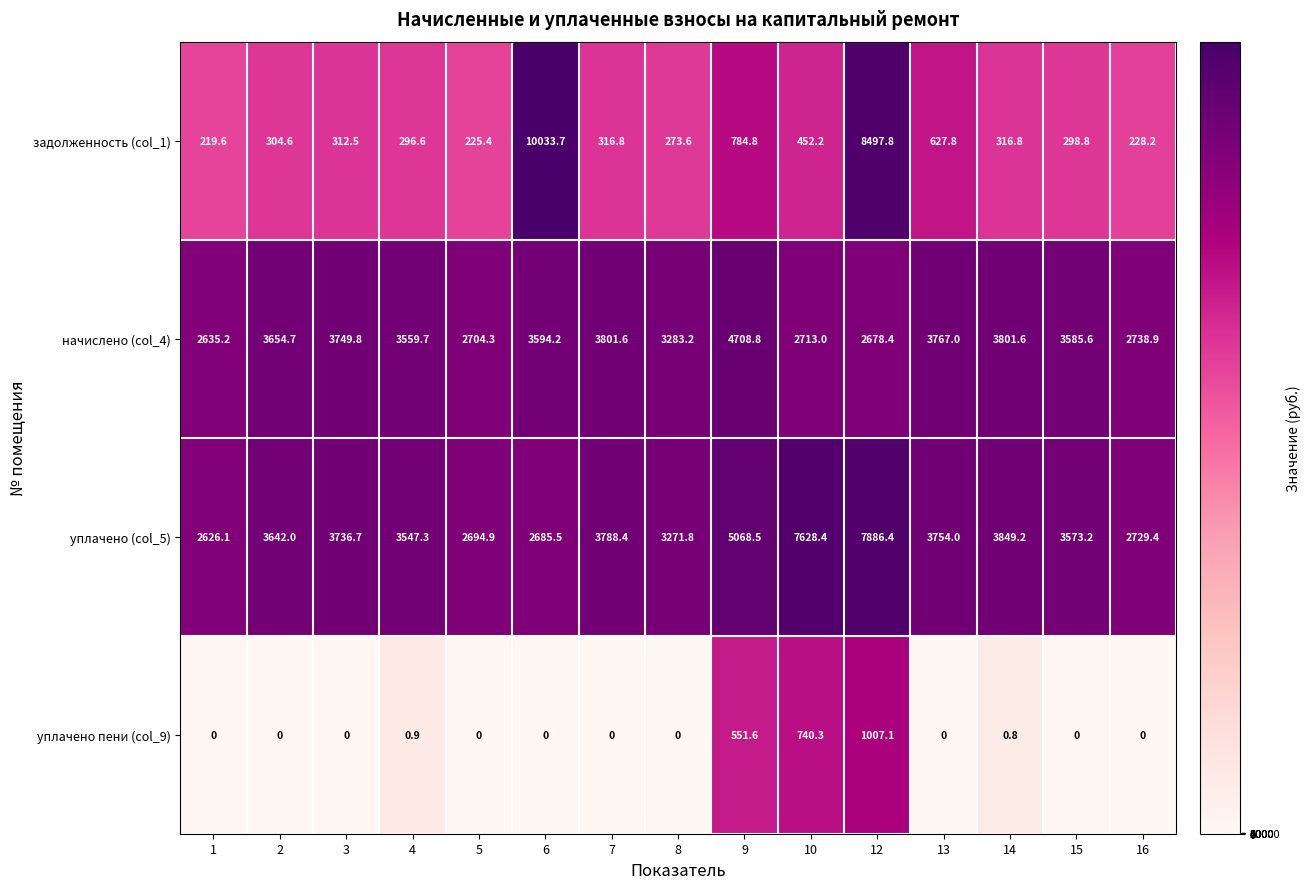

Between 1 and 6, which series saw the biggest shift?

задолженность (col_1)